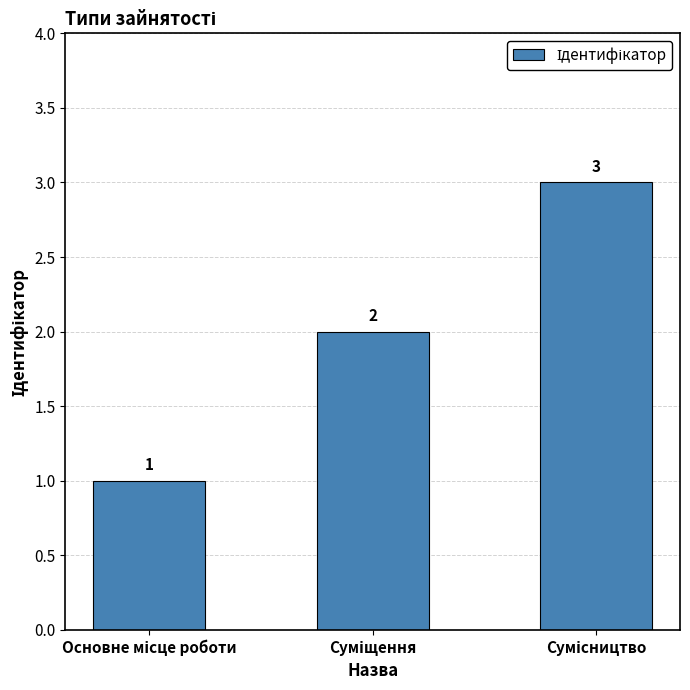

What is the sum of all values?

6